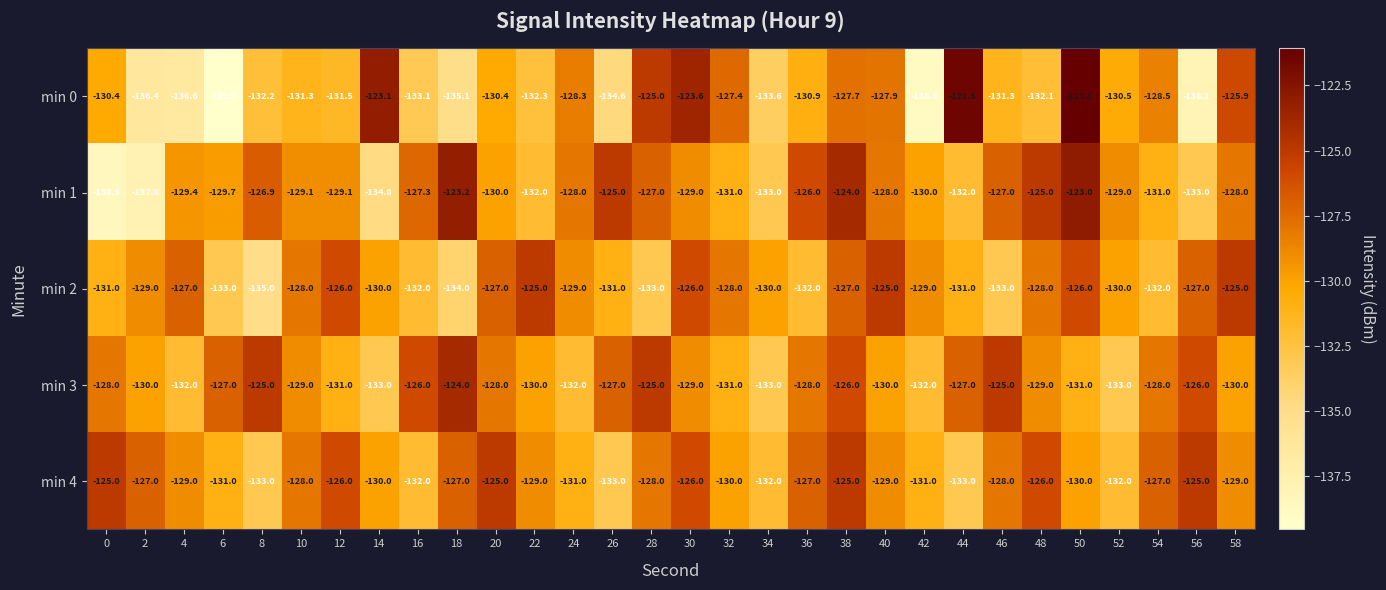

True or false: min 3 has a value of -129.0 at 48.

True